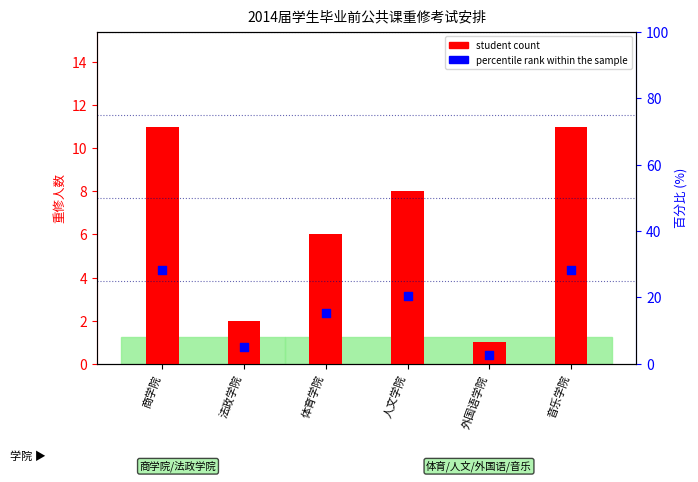

Which series has the largest total across all categories?

percentile rank within the sample